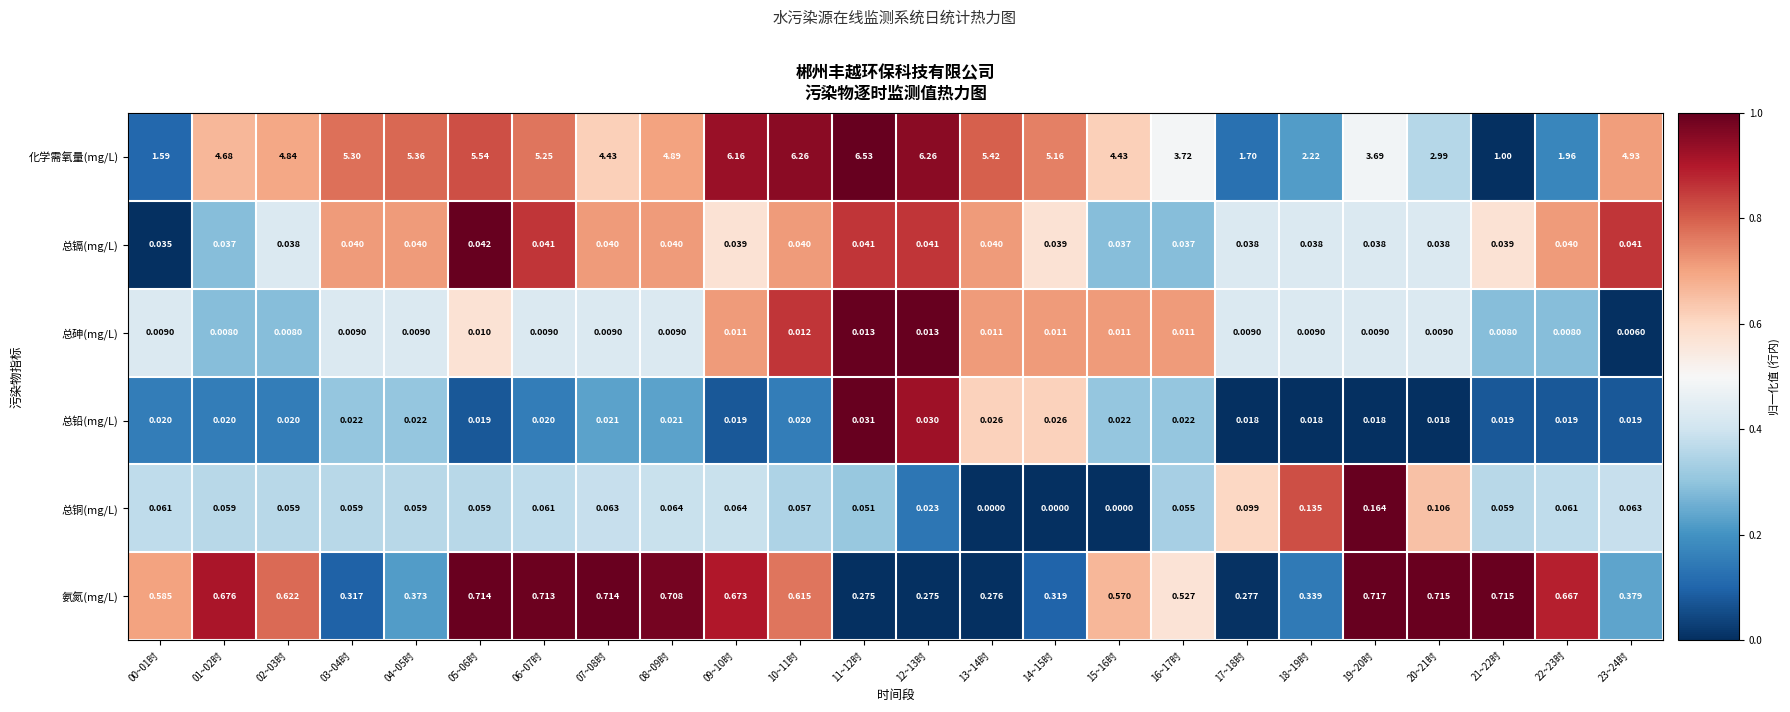

Rank the series by their maximum value, from highest to lowest.

化学需氧量(mg/L), 氨氮(mg/L), 总铜(mg/L), 总镉(mg/L), 总铅(mg/L), 总砷(mg/L)